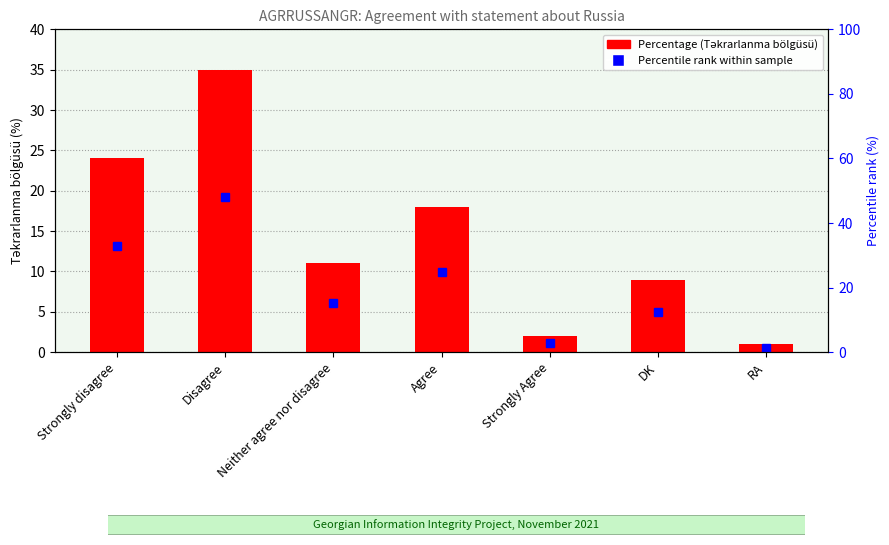

Rank the categories by value from highest to lowest.

Disagree, Strongly disagree, Agree, Neither agree nor disagree, DK, Strongly Agree, RA